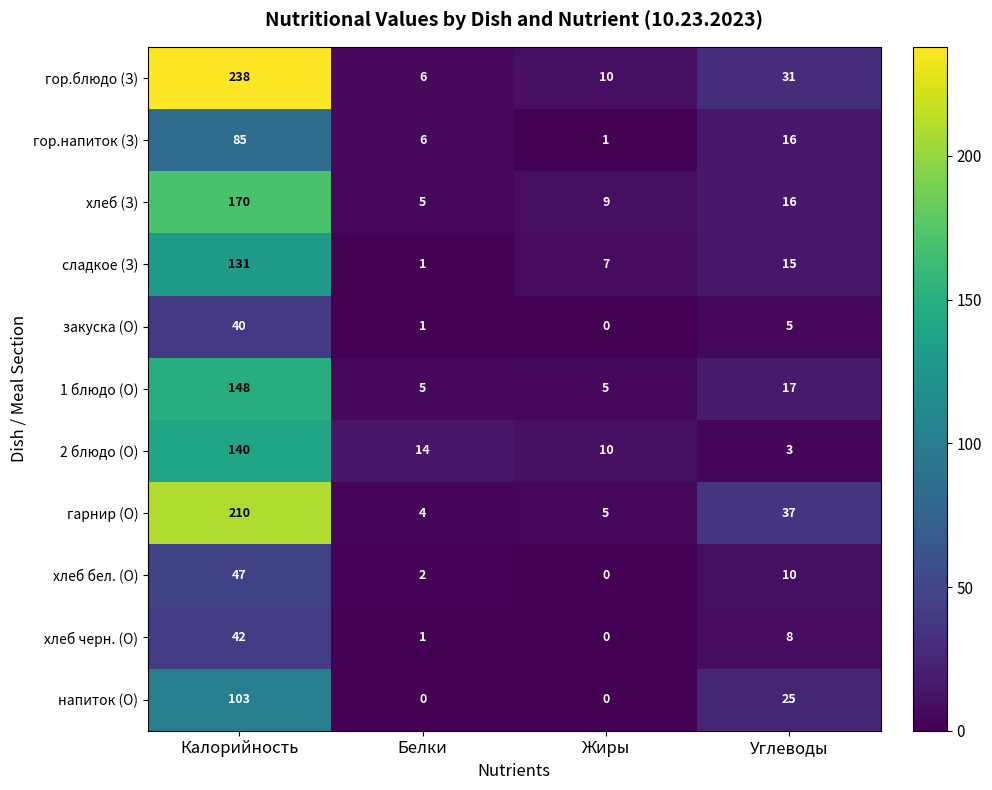

Which label corresponds to the largest value in the chart?

Калорийность